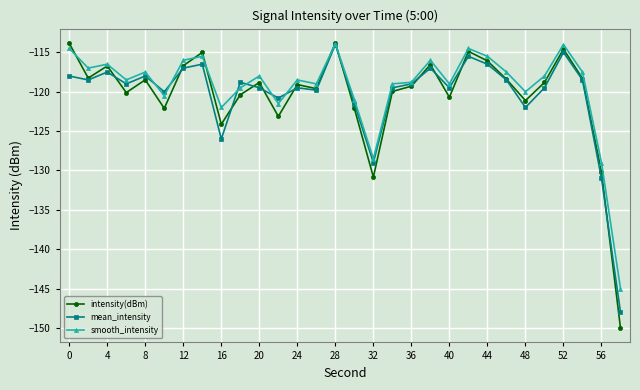

Does the chart display data point markers on the line(s)?

Yes